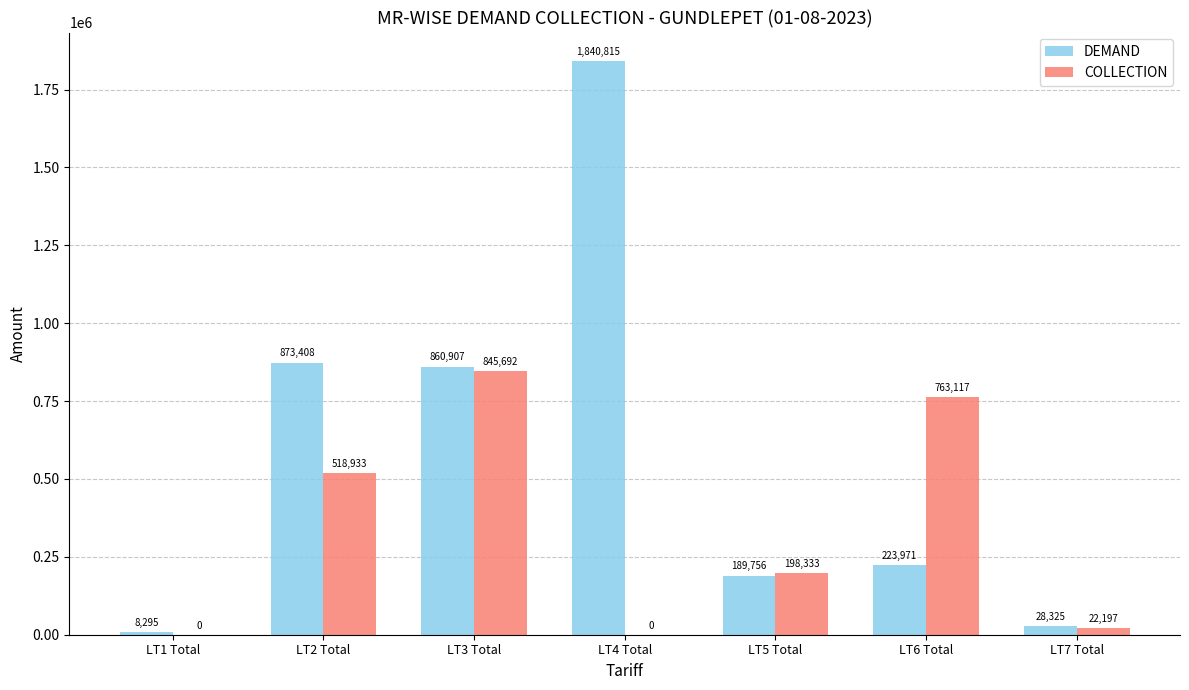

How many distinct data groups are displayed?

2